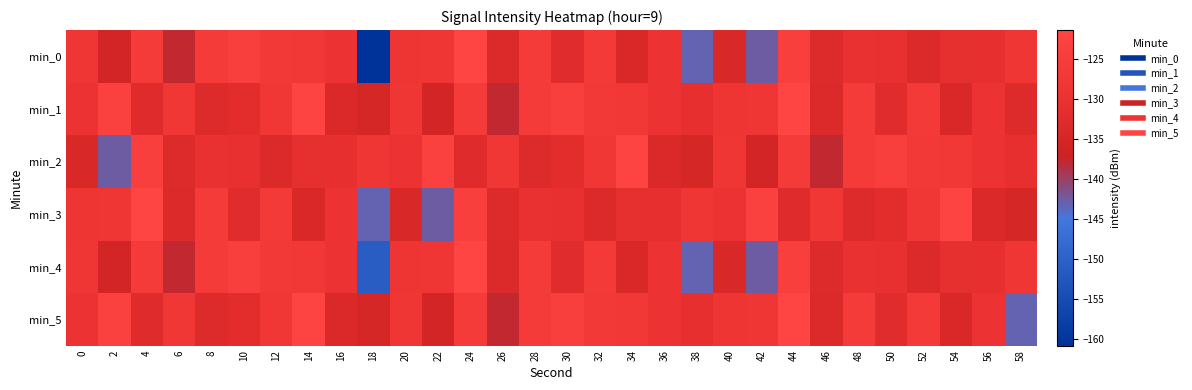

What is the spread (max minus min) of values at 26?

9.9